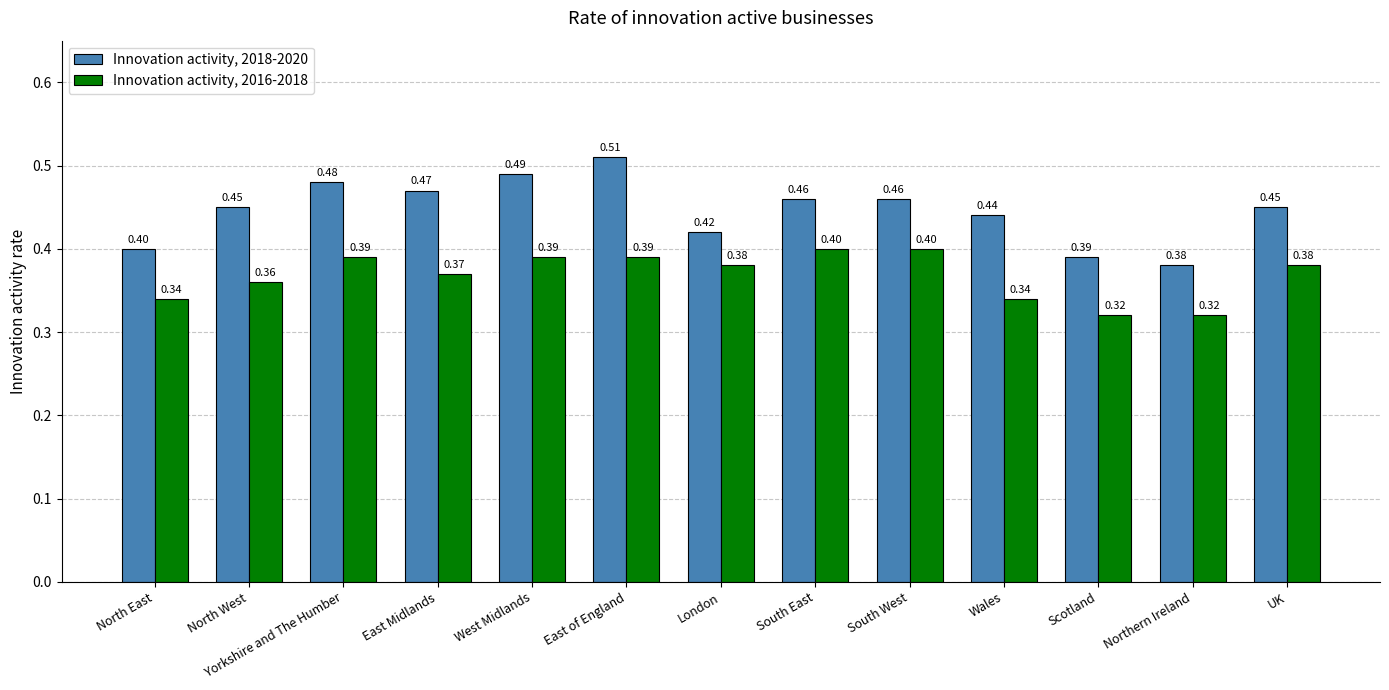

What is the label of the 7th bar from the right?

London